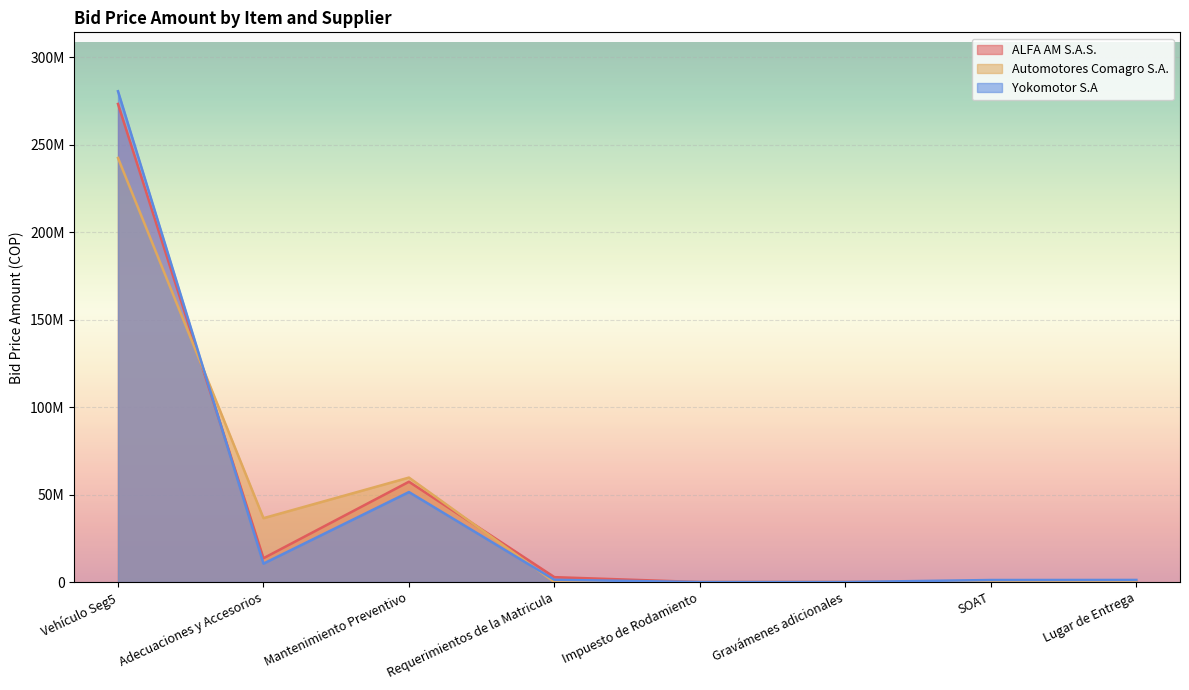

Which label corresponds to the smallest value in the chart?

Impuesto de Rodamiento